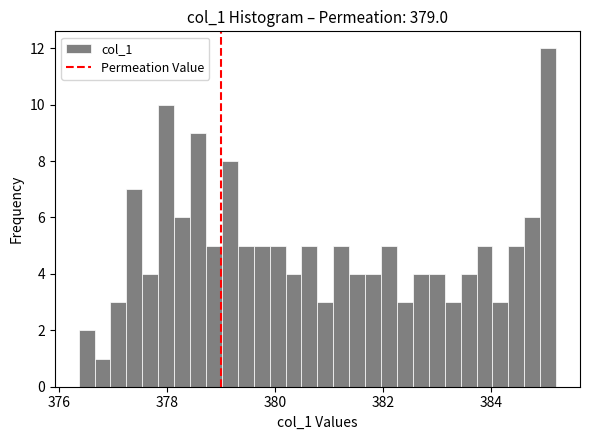

Read against the x-axis, roughly where is the centre of the tallest bar?

385.0